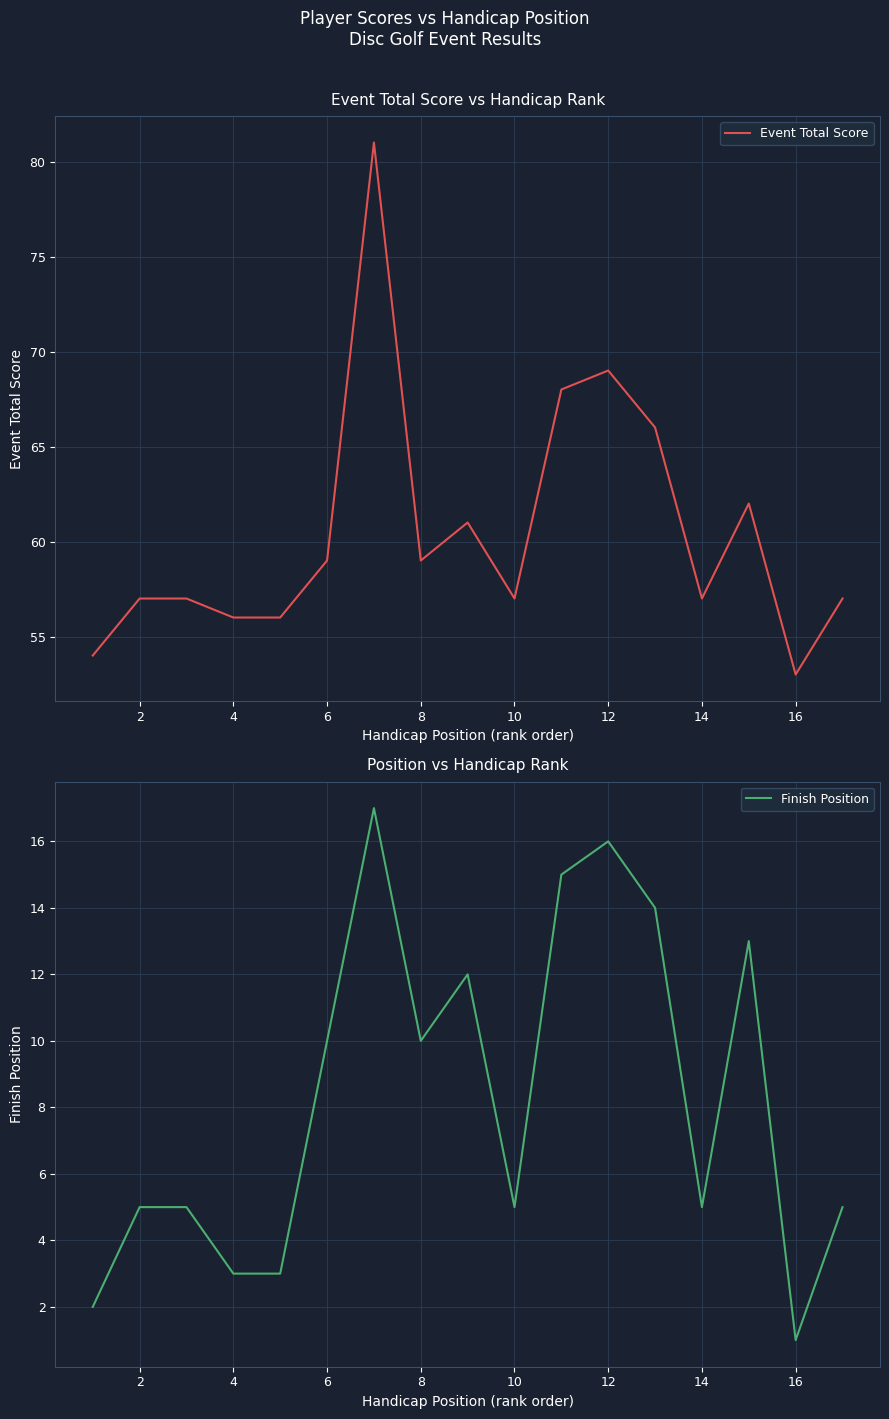

What is the maximum value for Event Total Score?

81